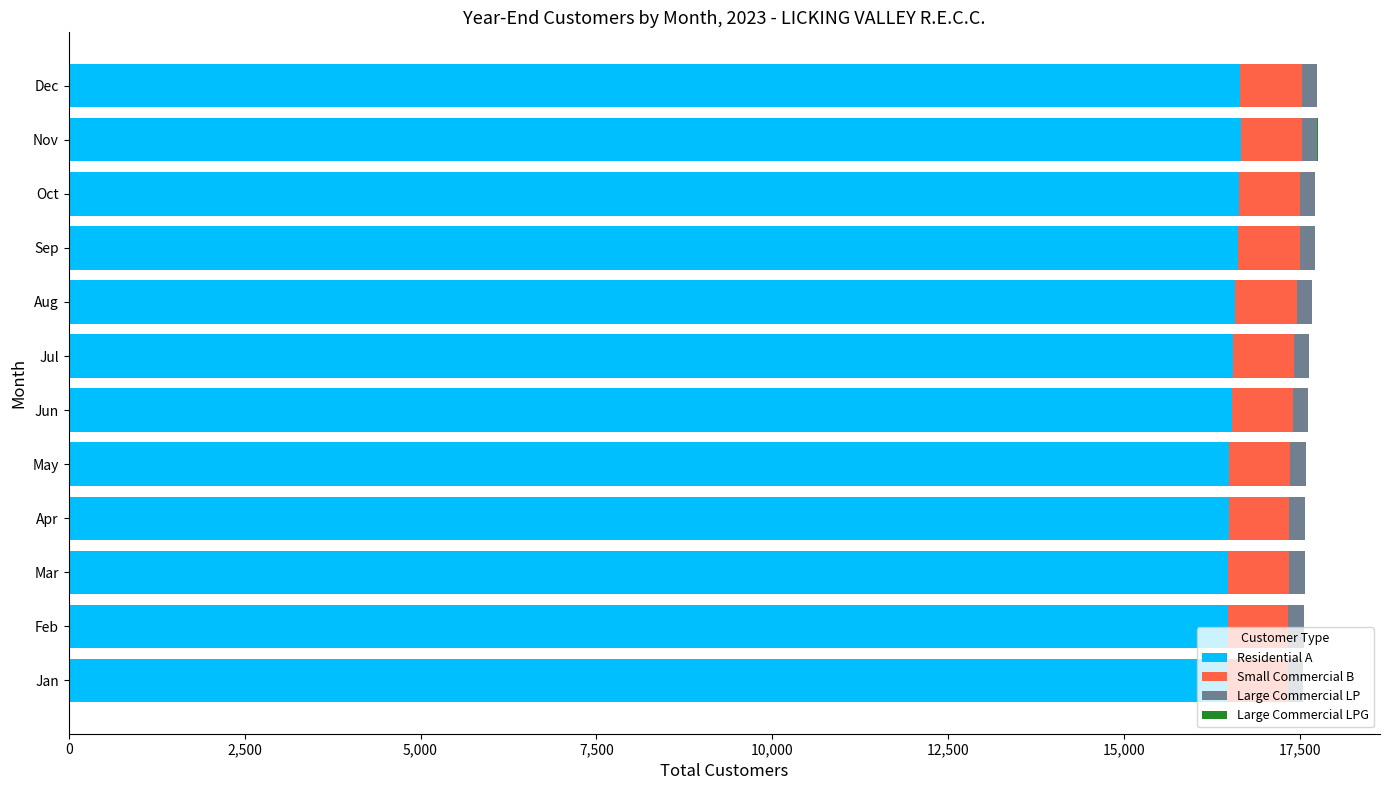

What is the sum of all Residential A values?

198590